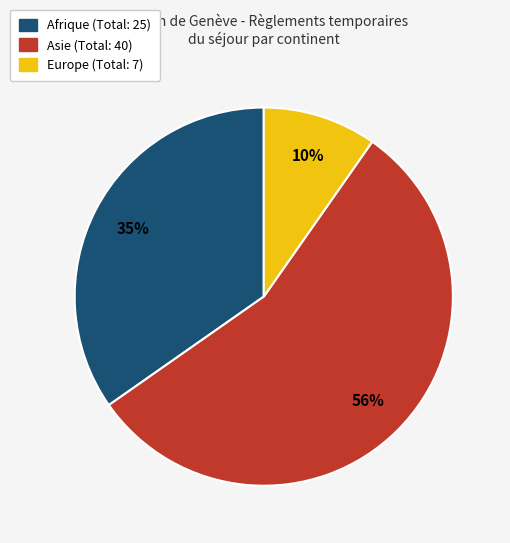

To the nearest percent, what is the combined percentage of Asie and Afrique?

90%